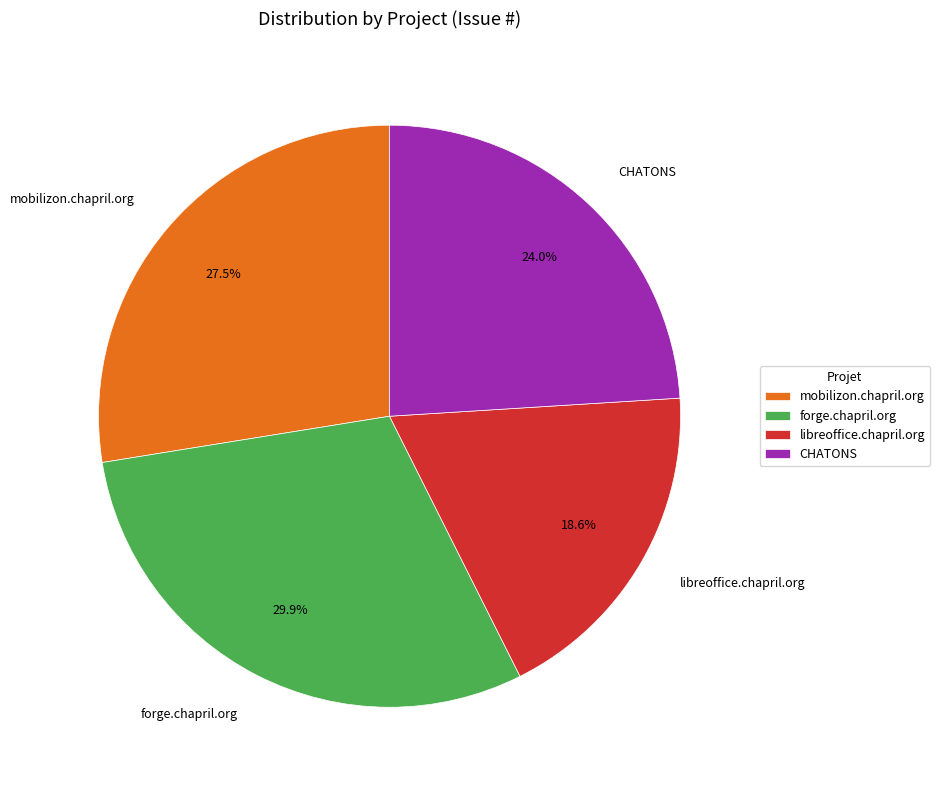

How much of the chart is everything except libreoffice.chapril.org?

81.4%